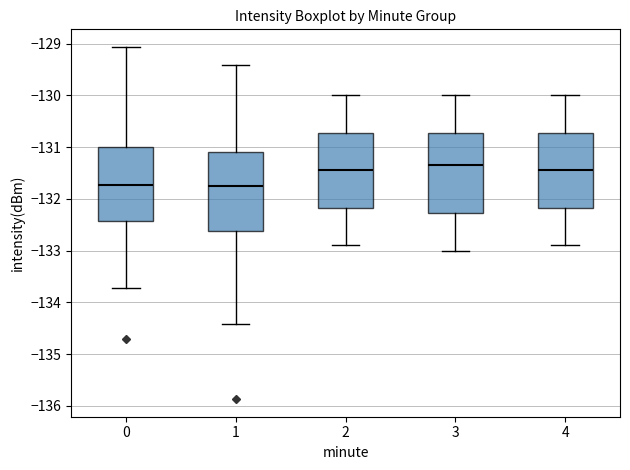

Where does the upper whisker of the box at x = 3 end on the y-axis? The values are not printed on the chart, so give them approximately, as read against the axis.

-130.0